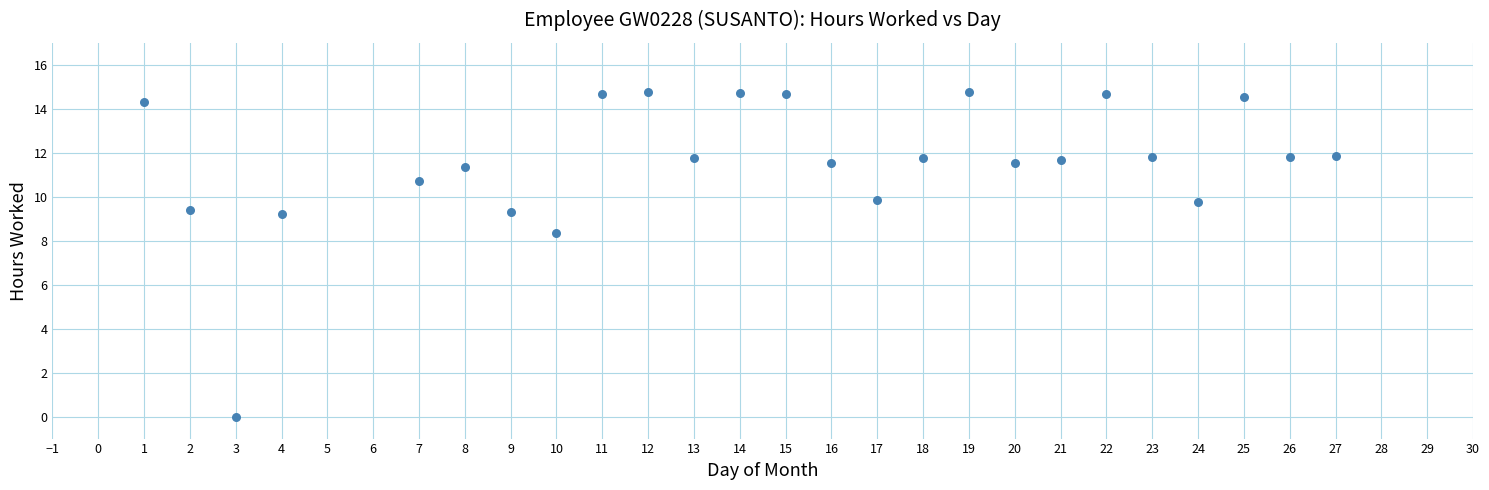

What is the range of X values (max minus min)?

26.0